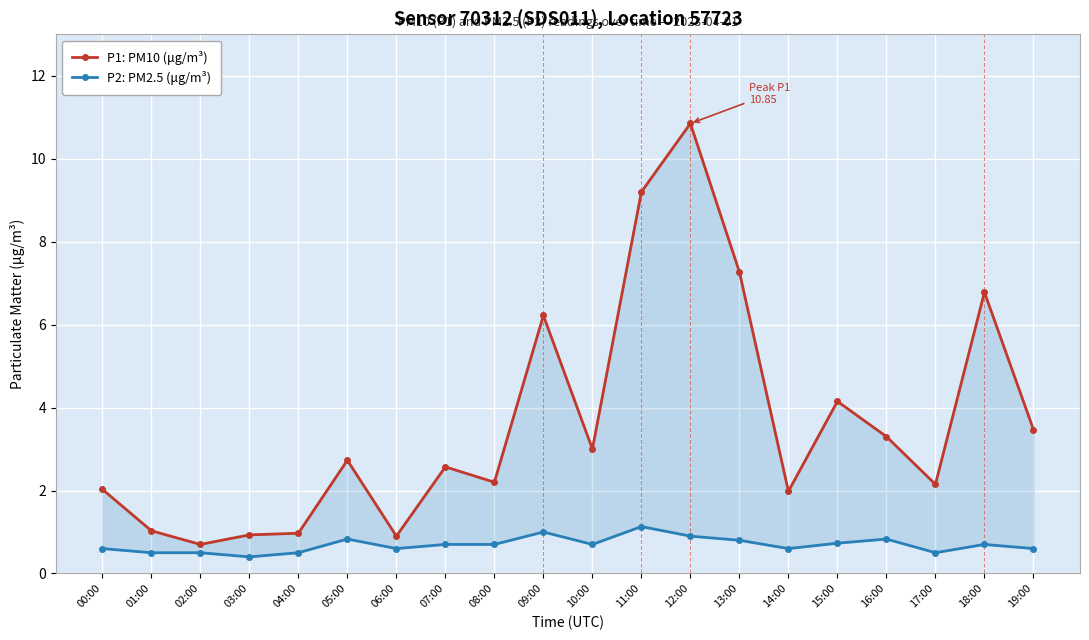

What is the label of the 20th point from the left?

19:00